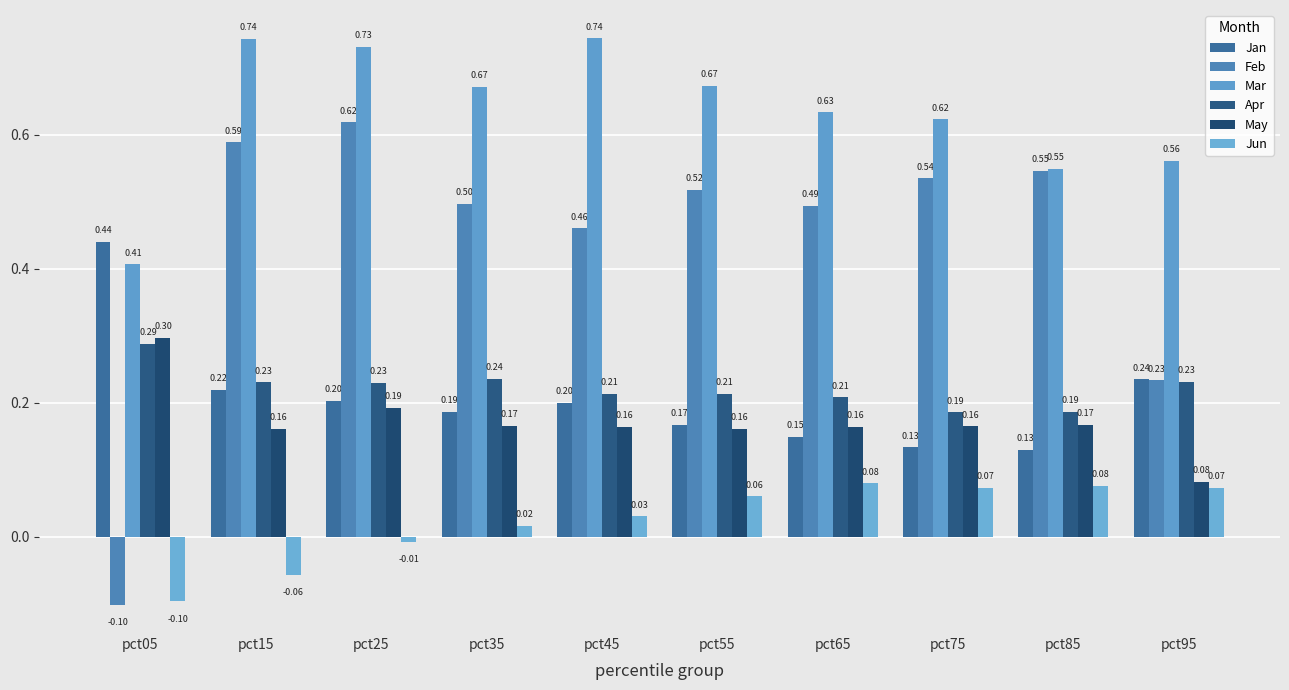

Reading left to right, list all the values displayed in this chart.

Jan: 0.4	0.2	0.2	0.2	0.2	0.2	0.1	0.1	0.1	0.2
Feb: -0.1	0.6	0.6	0.5	0.5	0.5	0.5	0.5	0.5	0.2
Mar: 0.4	0.7	0.7	0.7	0.7	0.7	0.6	0.6	0.5	0.6
Apr: 0.3	0.2	0.2	0.2	0.2	0.2	0.2	0.2	0.2	0.2
May: 0.3	0.2	0.2	0.2	0.2	0.2	0.2	0.2	0.2	0.1
Jun: -0.1	-0.1	-0.0	0.0	0.0	0.1	0.1	0.1	0.1	0.1